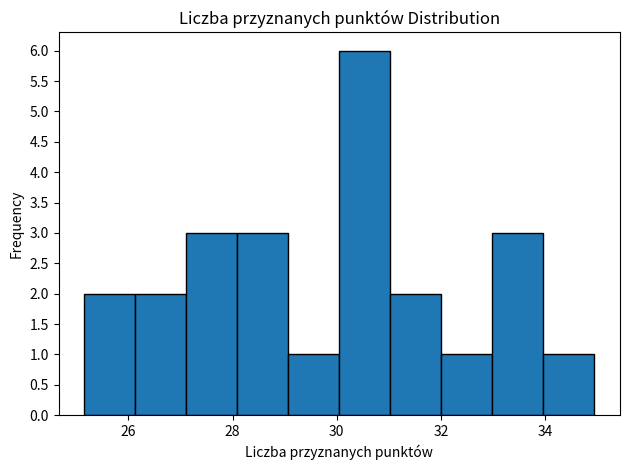

Reading left to right, transcribe this chart: for each bar, give the range it covers on the x-axis and its height. Neither the bar edges nor the heights are printed on the chart, so give them approximately, as read against the axes.

25.2 to 26.2: 2
26.2 to 27.2: 2
27.2 to 28.0: 3
28.0 to 29.0: 3
29.0 to 30.0: 1
30.0 to 31.0: 6
31.0 to 32.0: 2
32.0 to 33.0: 1
33.0 to 34.0: 3
34.0 to 35.0: 1